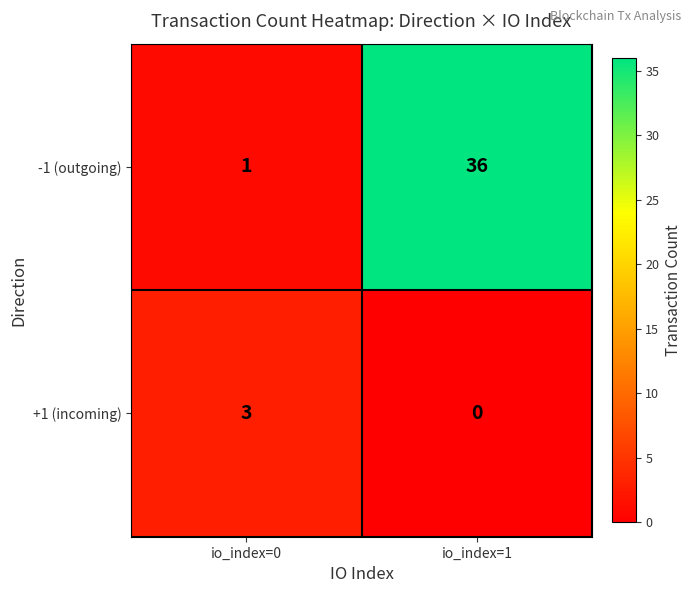

Reading left to right, extract all data points from this chart.

-1 (outgoing): io_index=0=1	io_index=1=36
+1 (incoming): io_index=0=3	io_index=1=0